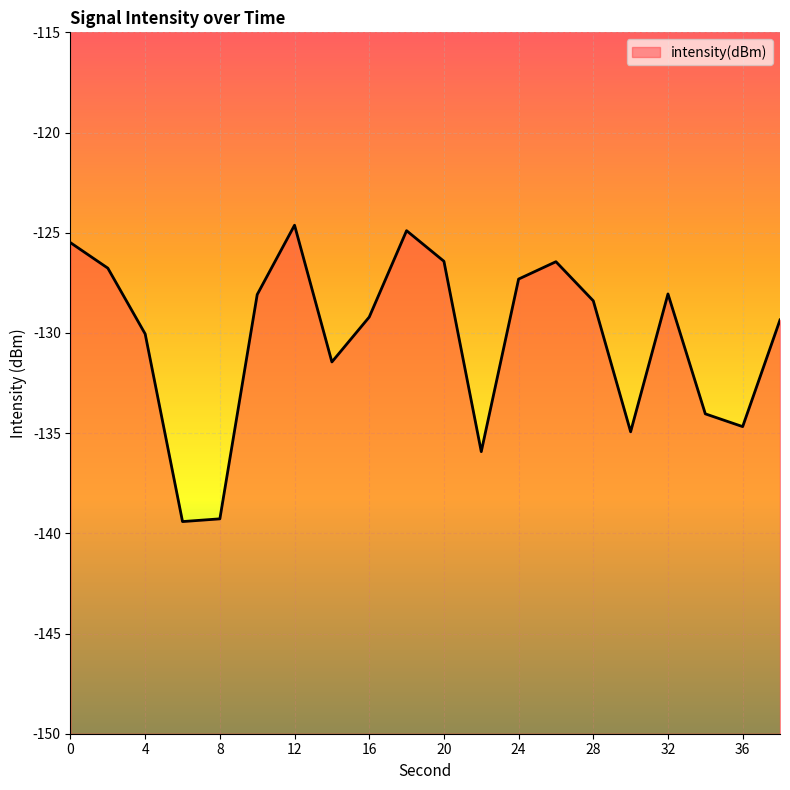

Rank the categories by value from lowest to highest.

6, 8, 22, 30, 36, 34, 14, 4, 38, 16, 28, 10, 32, 24, 2, 26, 20, 0, 18, 12